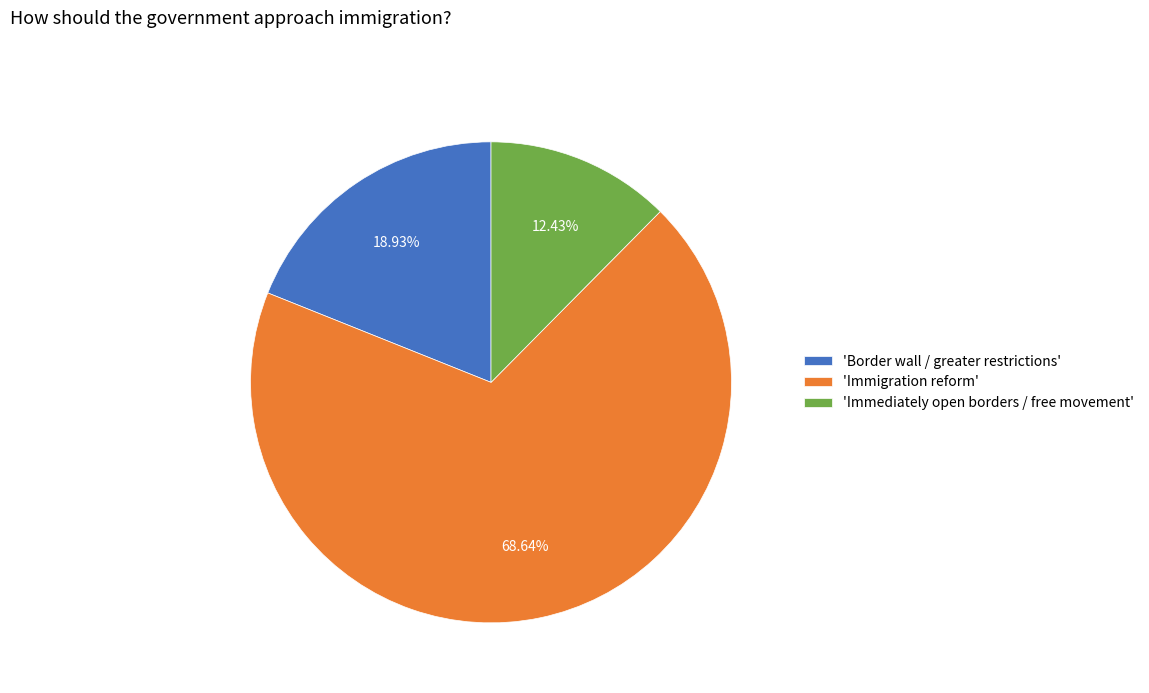

Rank the categories by value from lowest to highest.

'Immediately open borders / free movement', 'Border wall / greater restrictions', 'Immigration reform'